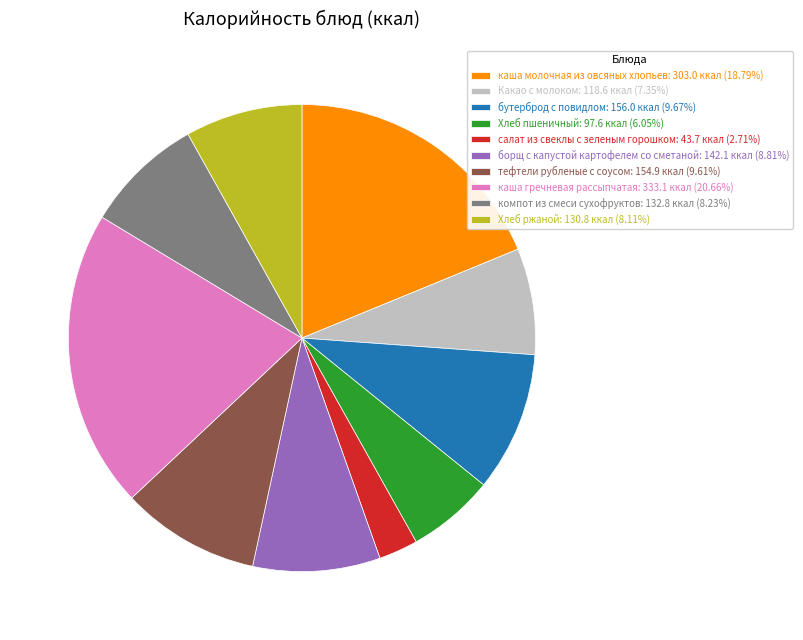

Is the sum of Хлеб пшеничный and борщ с капустой картофелем со сметаной greater than half?

No